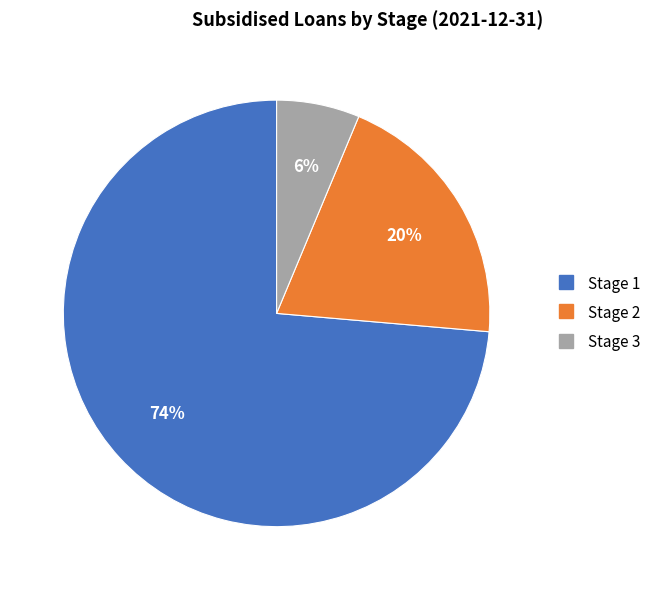

Does Stage 2 represent more than half of the total?

No